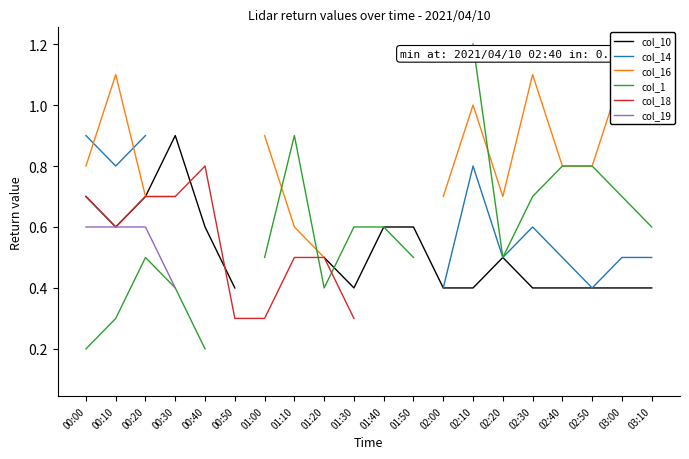

Where does the col_16 series first go above 1?

00:10